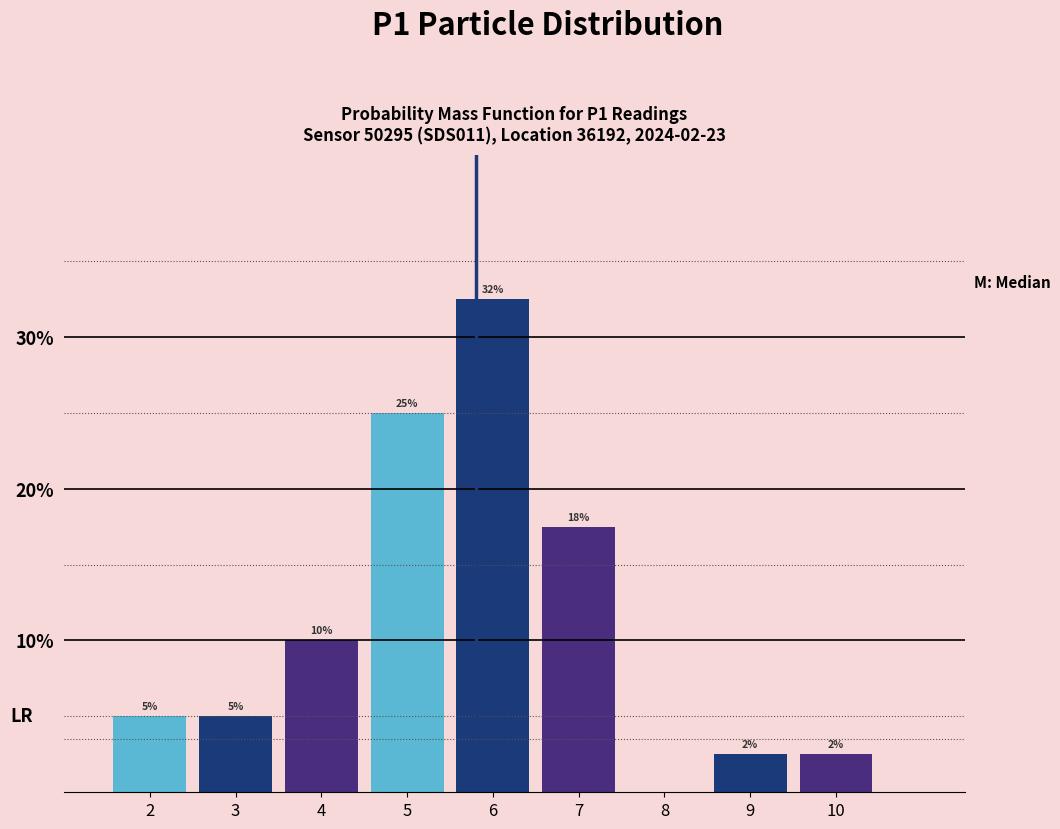

Over which range of the x-axis is the bar tallest?

5.5 to 6.5